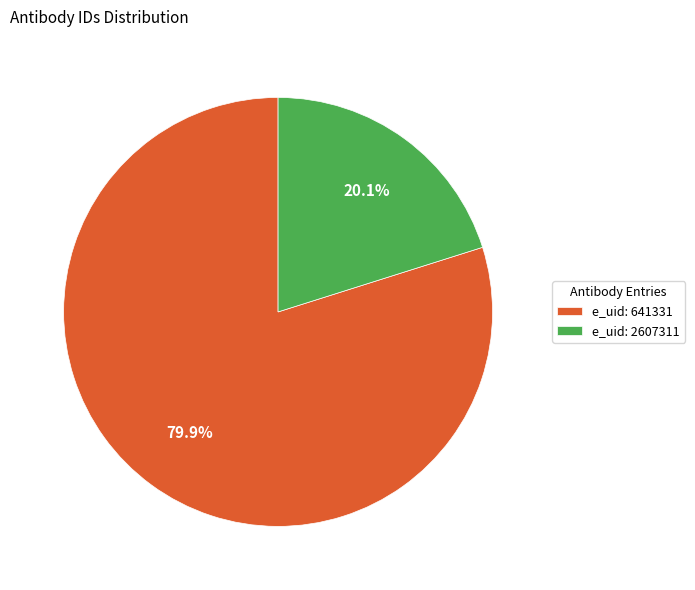

Is there a majority slice in this chart?

Yes